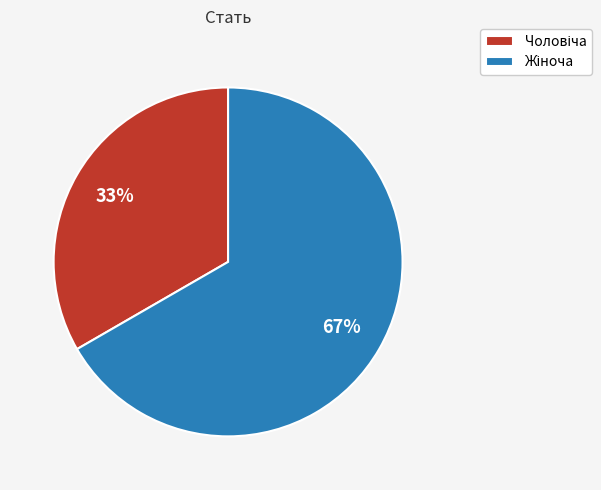

Does any single category account for the majority?

Yes